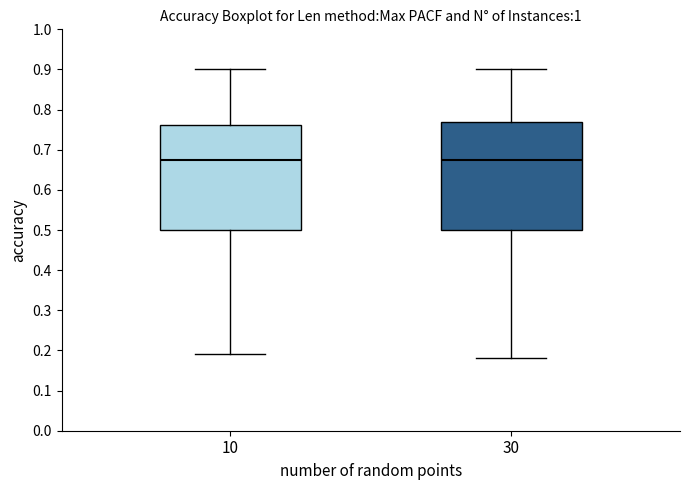

Reading left to right, transcribe this box plot: for each box, give where its median line is, the range the box spans, and where its two whiskers end, as read against the y-axis. The values are not printed on the chart, so give them approximately, as read against the axis.

10: median 0.68, box 0.50 to 0.76, whiskers 0.19 to 0.90
30: median 0.68, box 0.50 to 0.77, whiskers 0.18 to 0.90